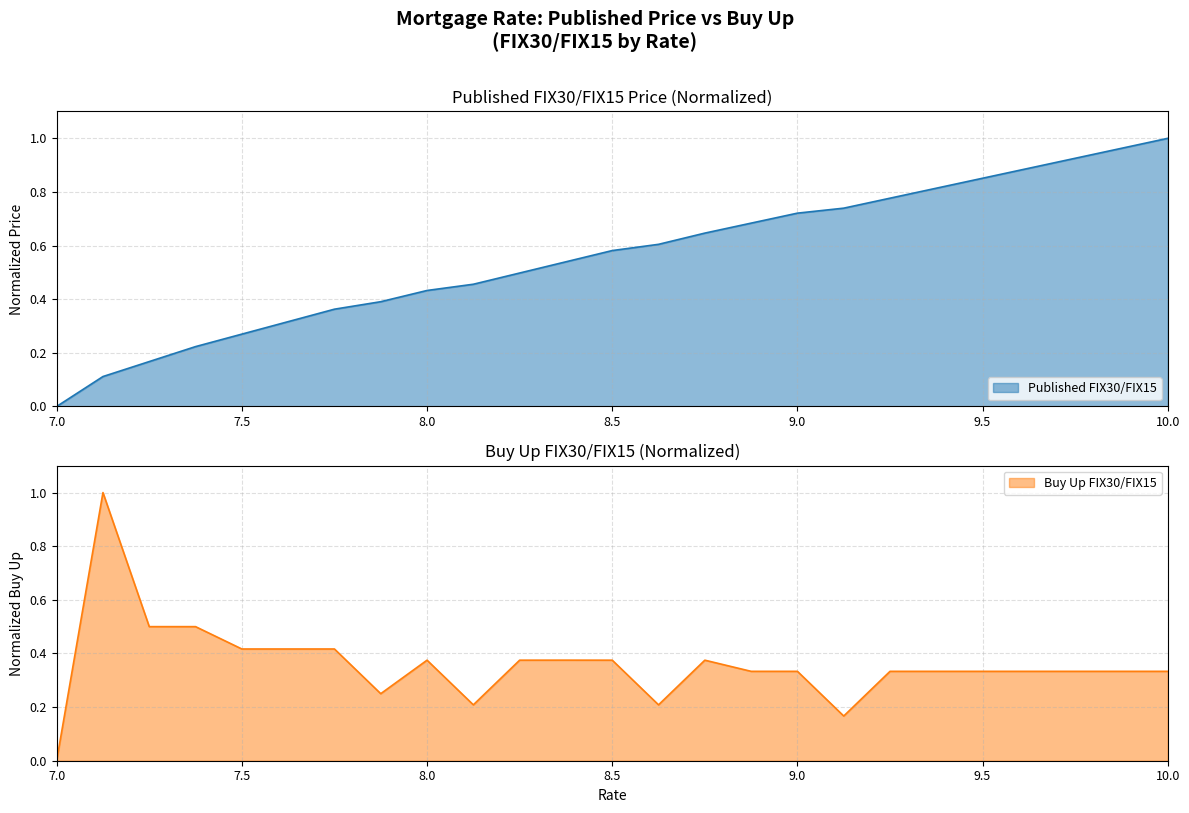

Where is Buy Up FIX30/FIX15 nearest to the value 0?

7.0